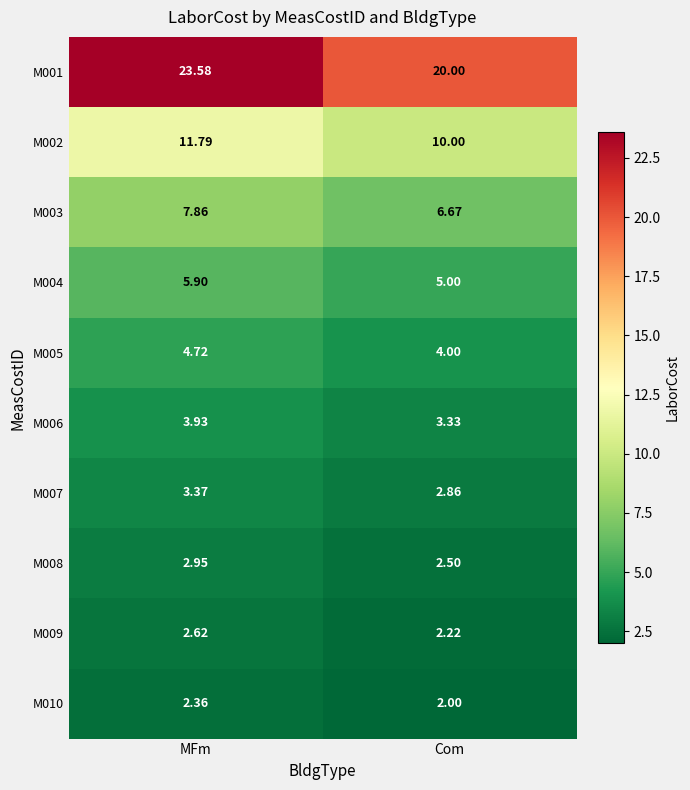

What is the smallest value displayed?

2.0